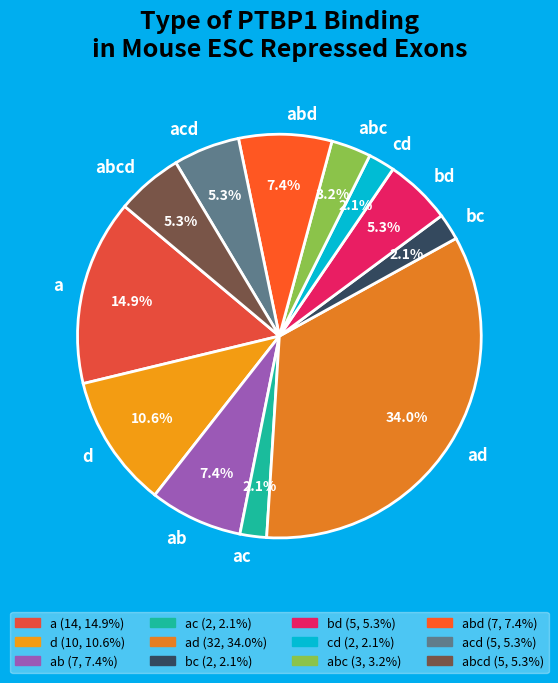

What percentage is NOT represented by bc?

97.9%